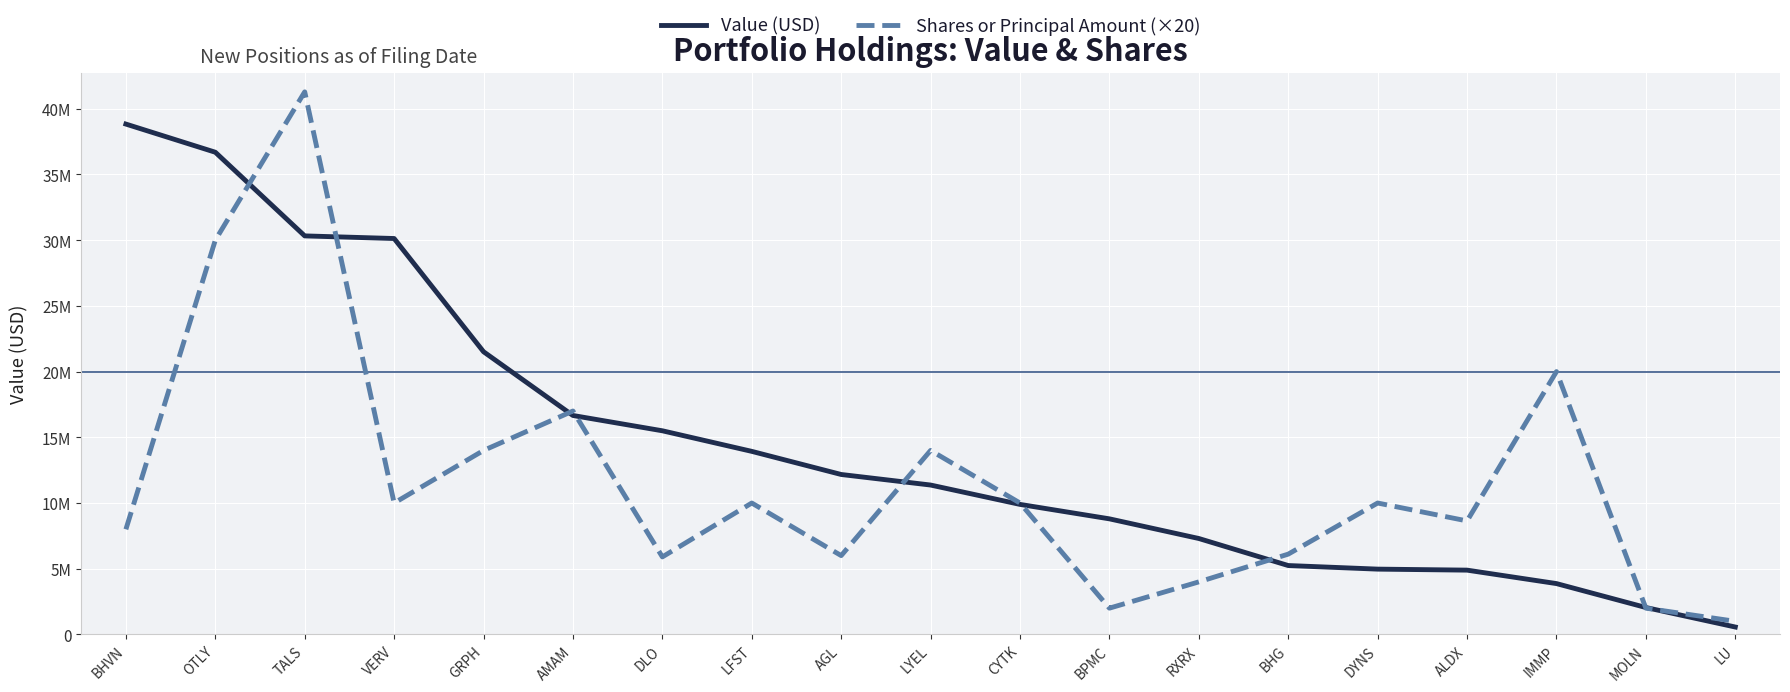

What is the label of the 1st point from the right?

LU